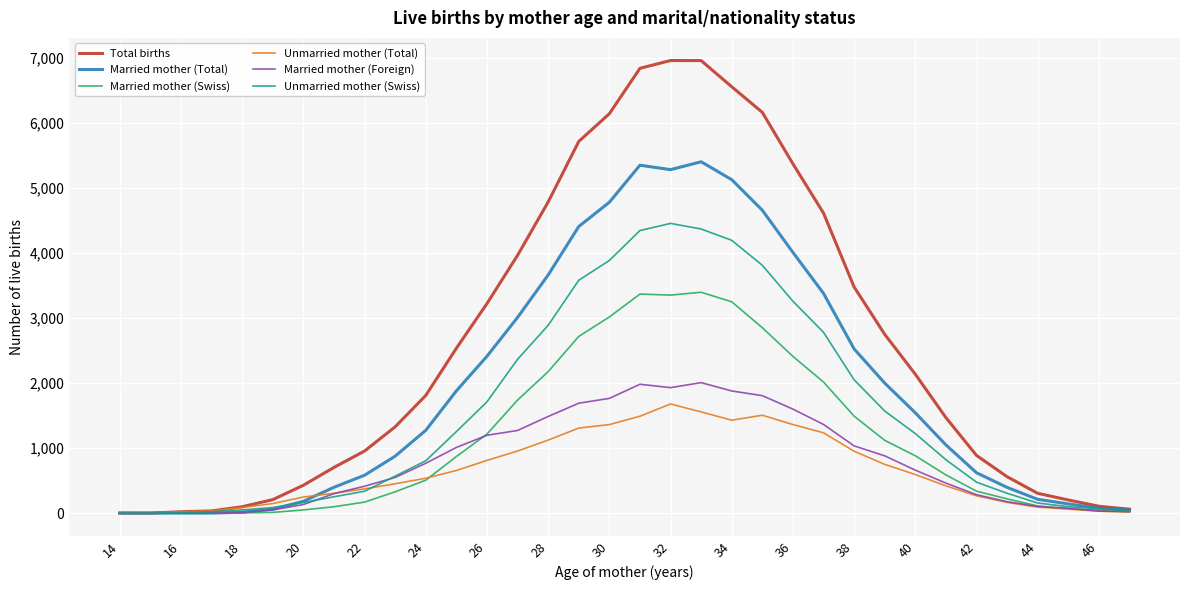

What is the highest value of the Unmarried mother (Swiss) series?

4452